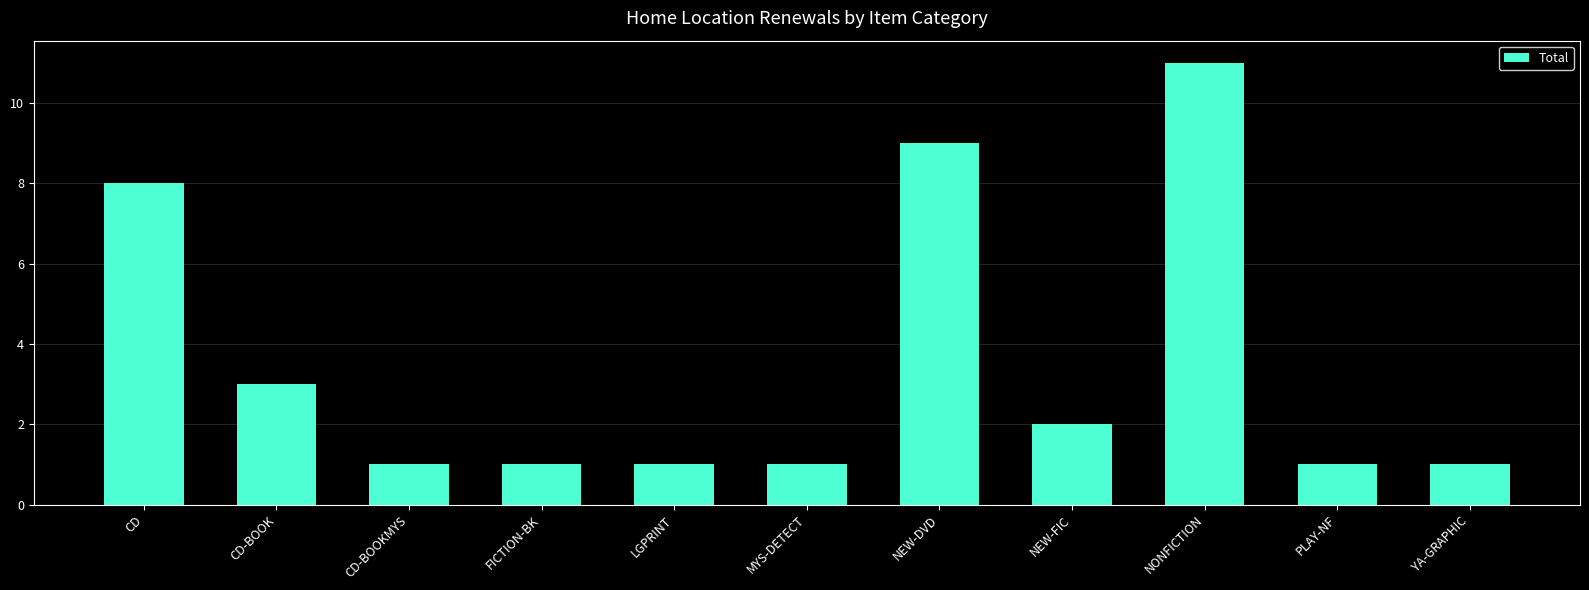

Reading left to right, transcribe all the data shown in this chart.

CD=8	CD-BOOK=3	CD-BOOKMYS=1	FICTION-BK=1	LGPRINT=1	MYS-DETECT=1	NEW-DVD=9	NEW-FIC=2	NONFICTION=11	PLAY-NF=1	YA-GRAPHIC=1